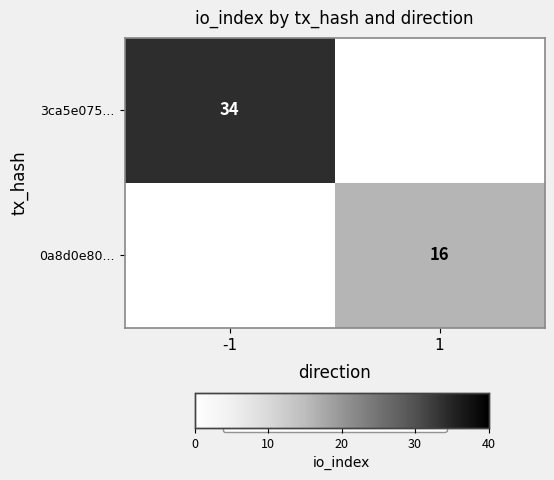

The value of 3ca5e075... at -1 is 52. True or false?

False